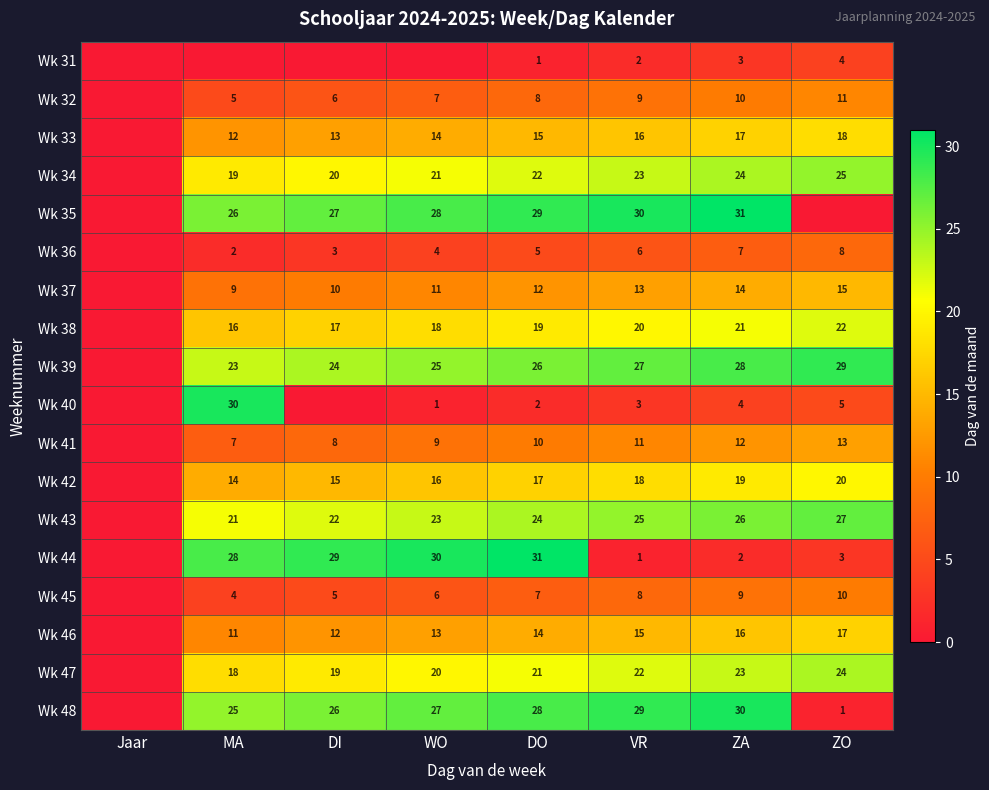

What is the sum of the Wk 48 values at VR and WO?

56